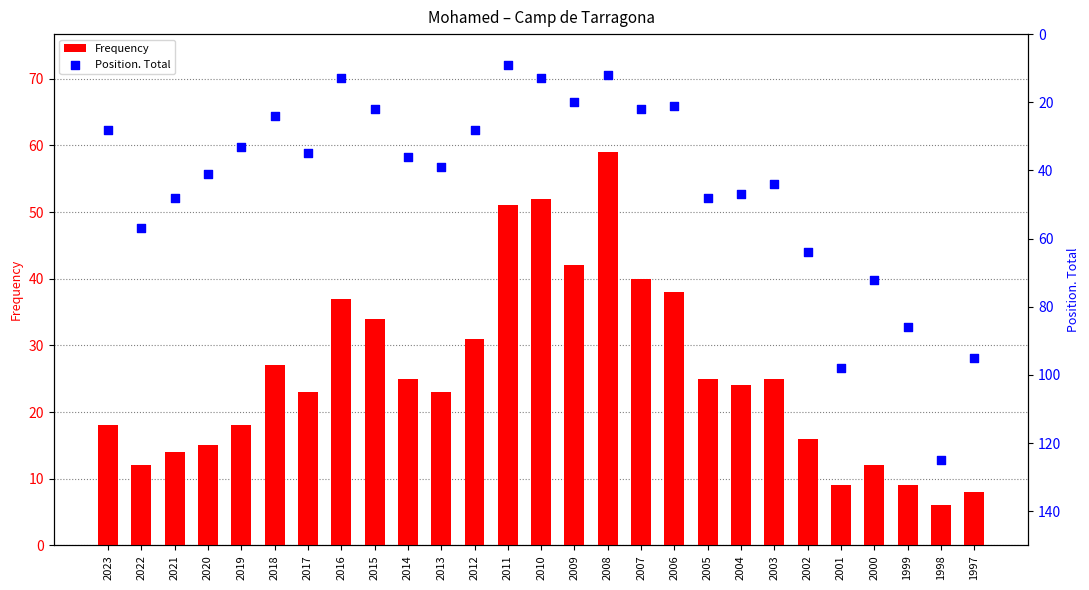

What is the total value across all series at 2014?

61